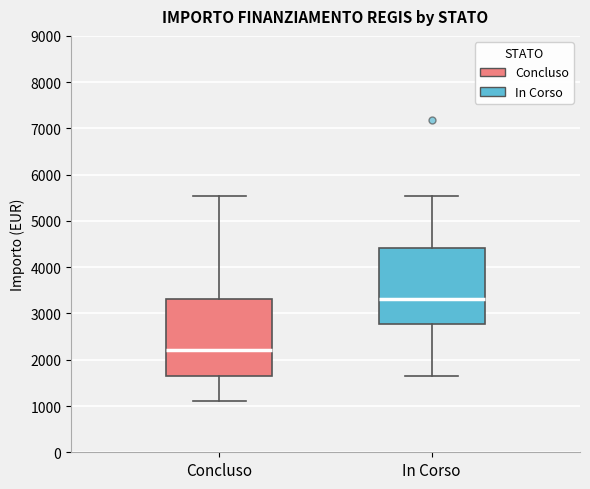

Which box has the lowest median line?

Concluso